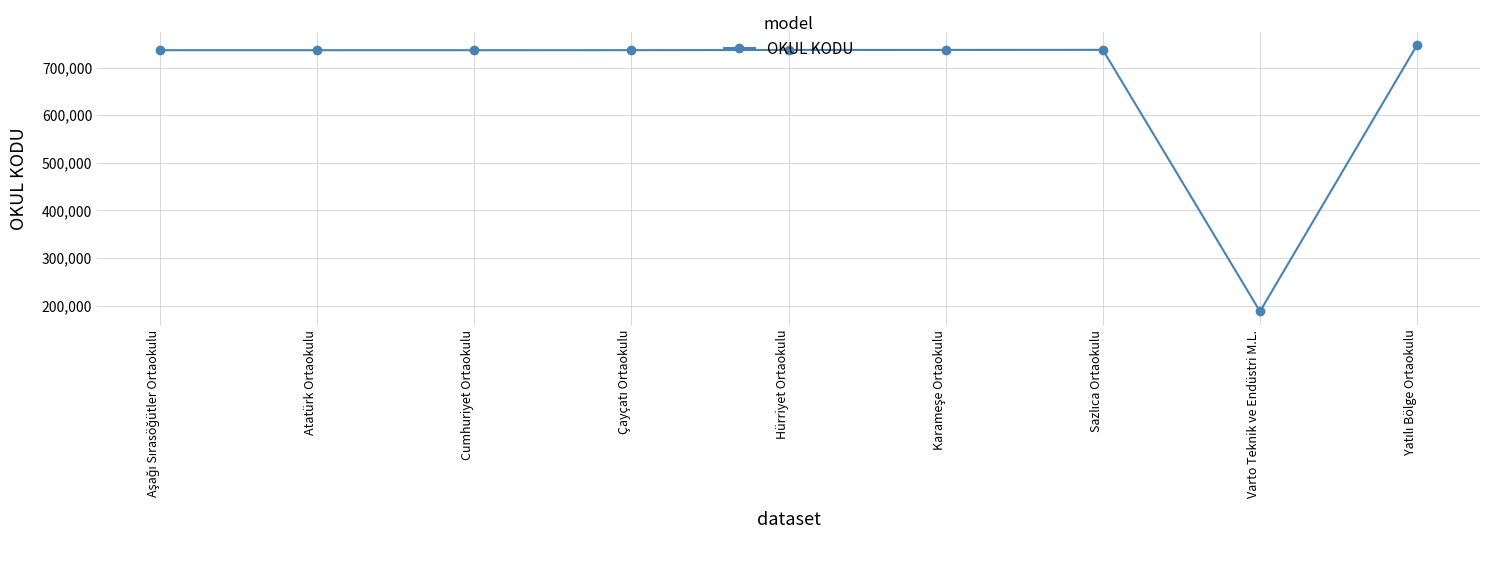

Read the value at Atatürk Ortaokulu, to the nearest 100.

736400